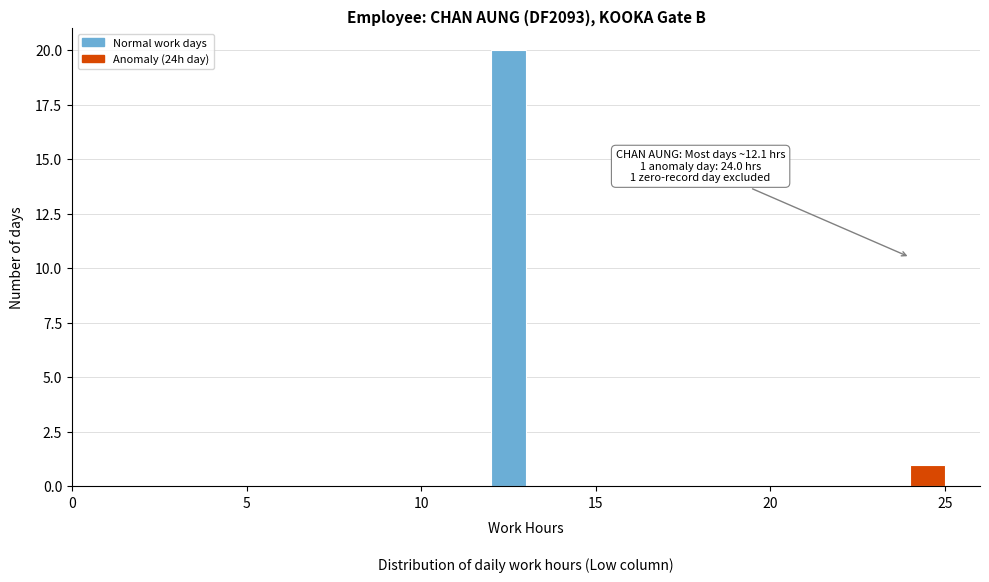

Read against the x-axis, roughly where is the centre of the tallest bar?

12.5